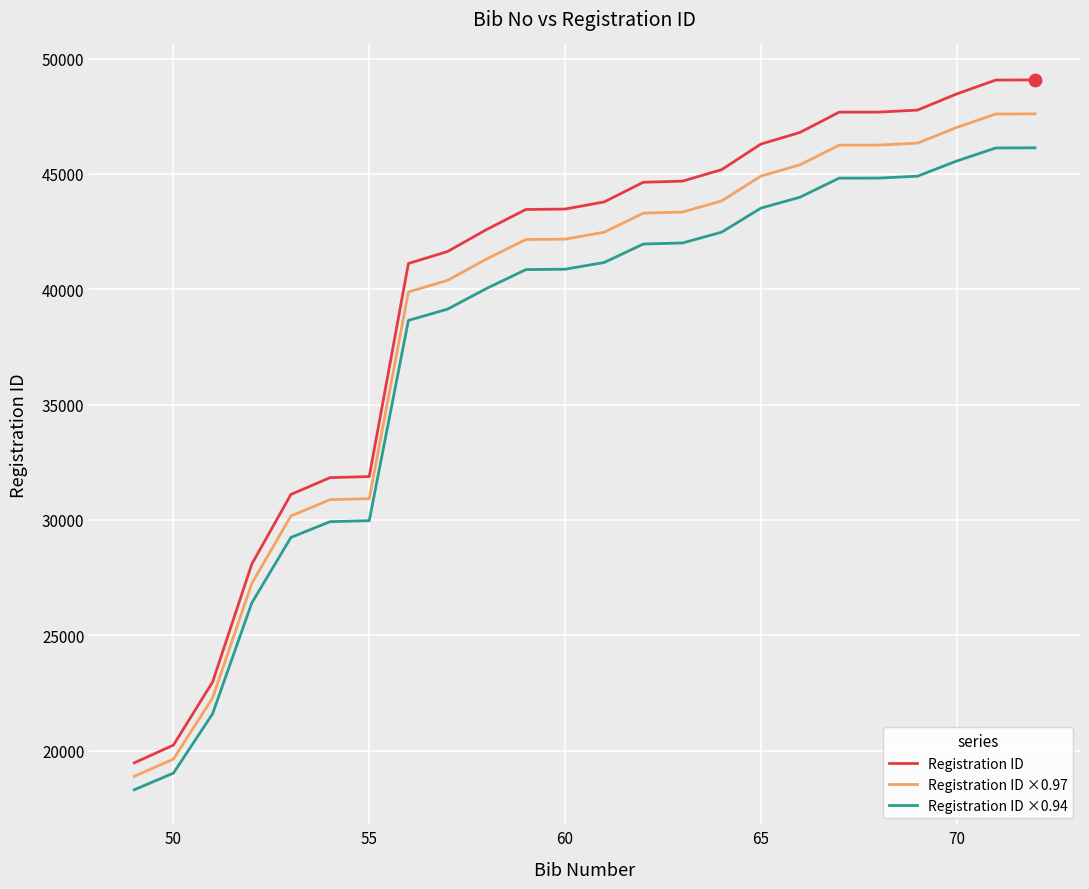

At how many categories does at least one series exceed 39617?

17